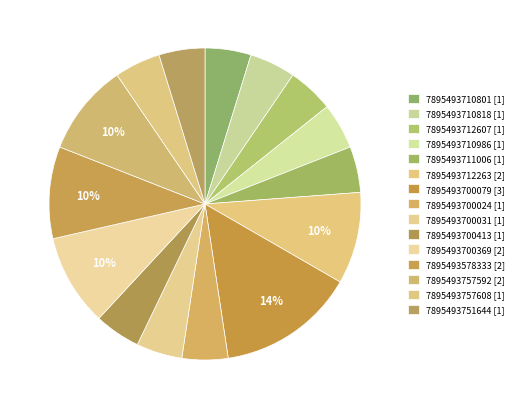

Rank the categories by value from highest to lowest.

7895493700079, 7895493712263, 7895493700369, 7895493578333, 7895493757592, 7895493710801, 7895493710818, 7895493712607, 7895493710986, 7895493711006, 7895493700024, 7895493700031, 7895493700413, 7895493757608, 7895493751644